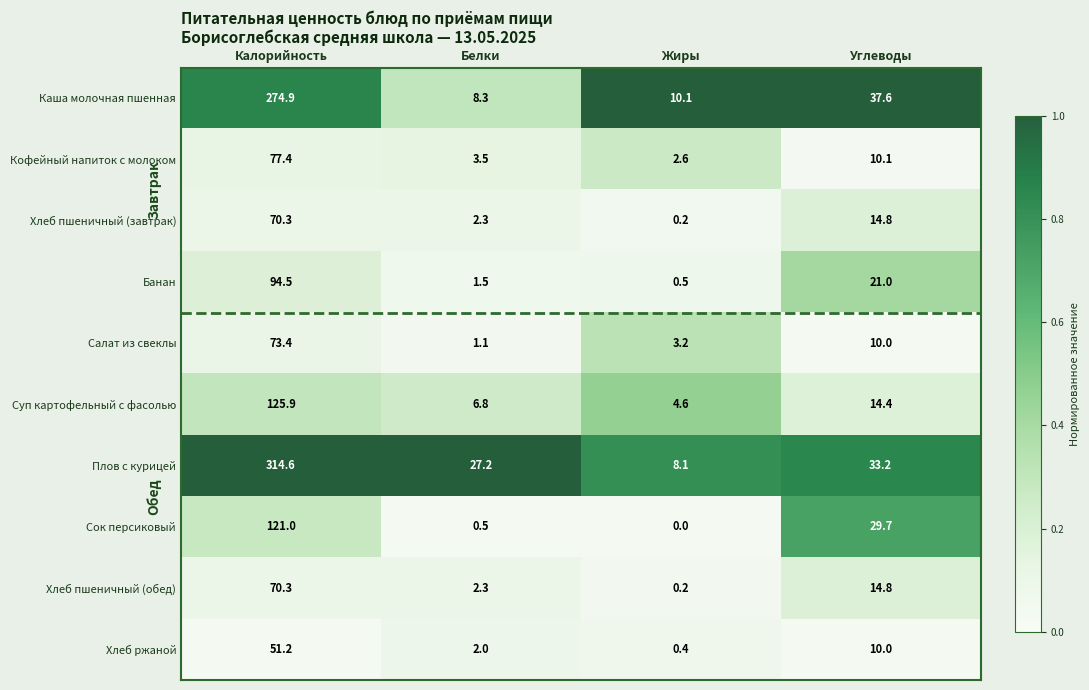

The Хлеб ржаной series shows 51.2 at Калорийность. True or false?

True